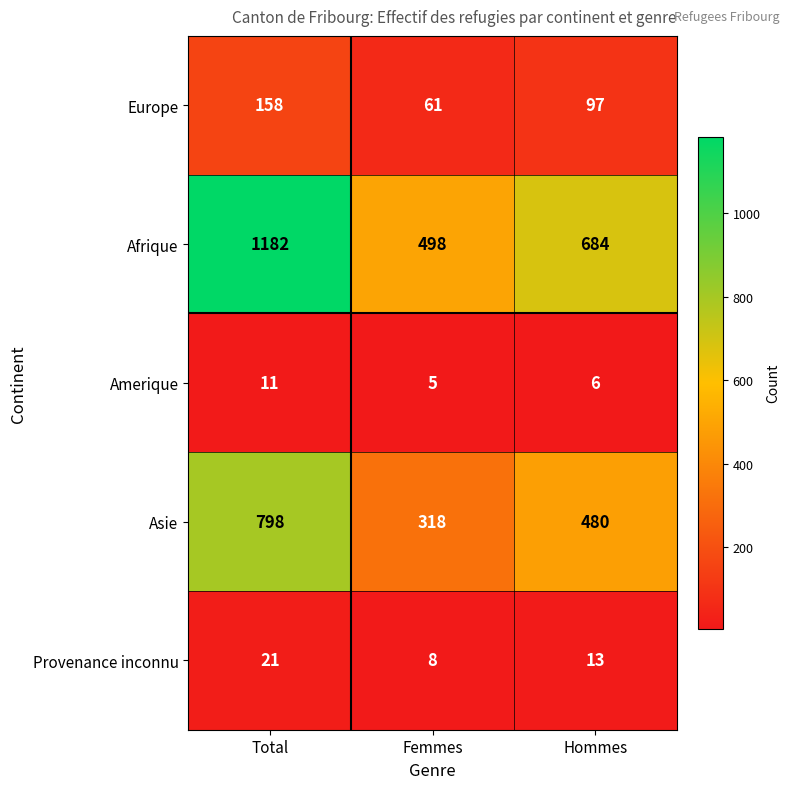

Is it true that Amerique equals 2 at Hommes?

False